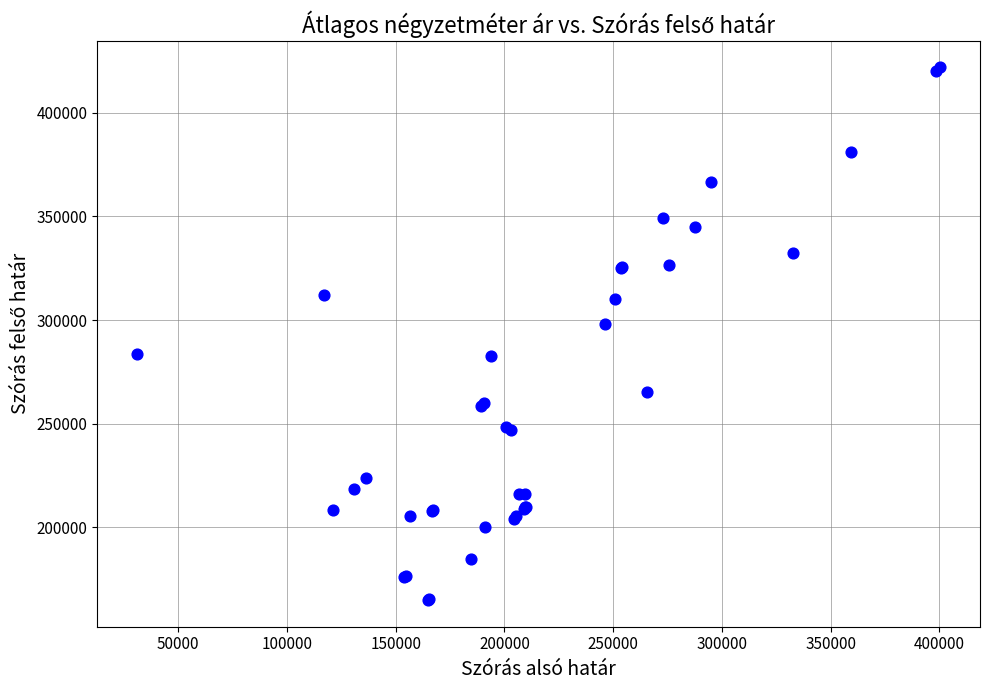

What Y value in the scatter plot is closest to 293374?

298028